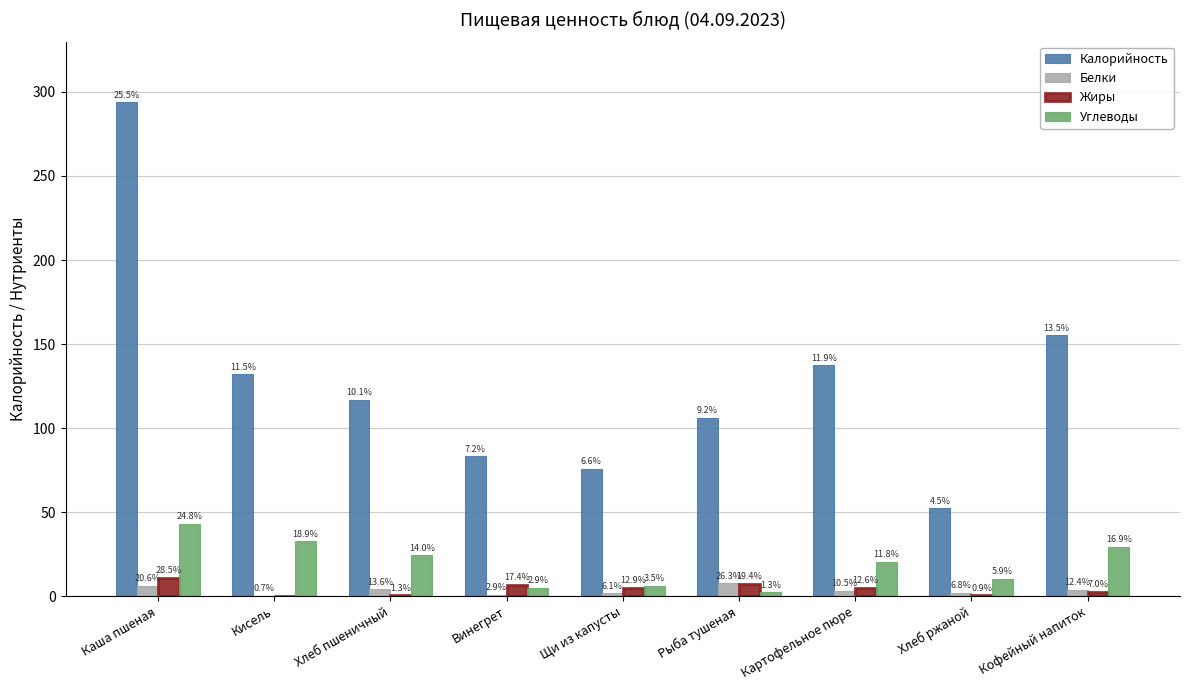

At which category is the sum across all series the highest?

Каша пшеная